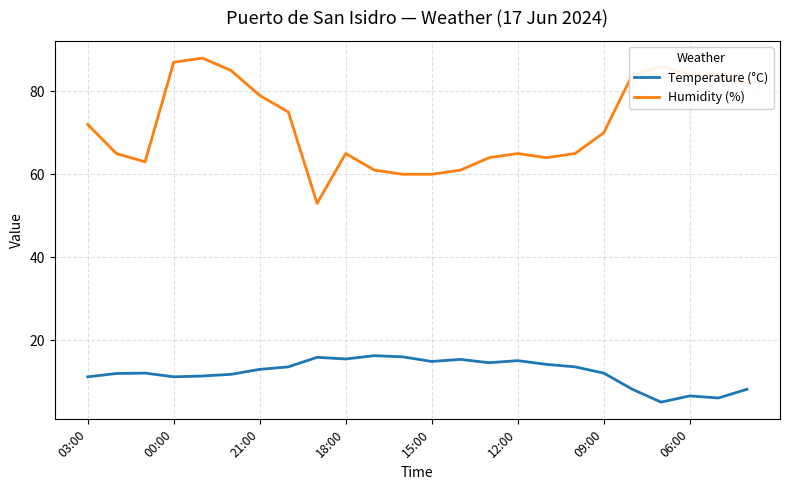

Count the number of categories in the chart.

24